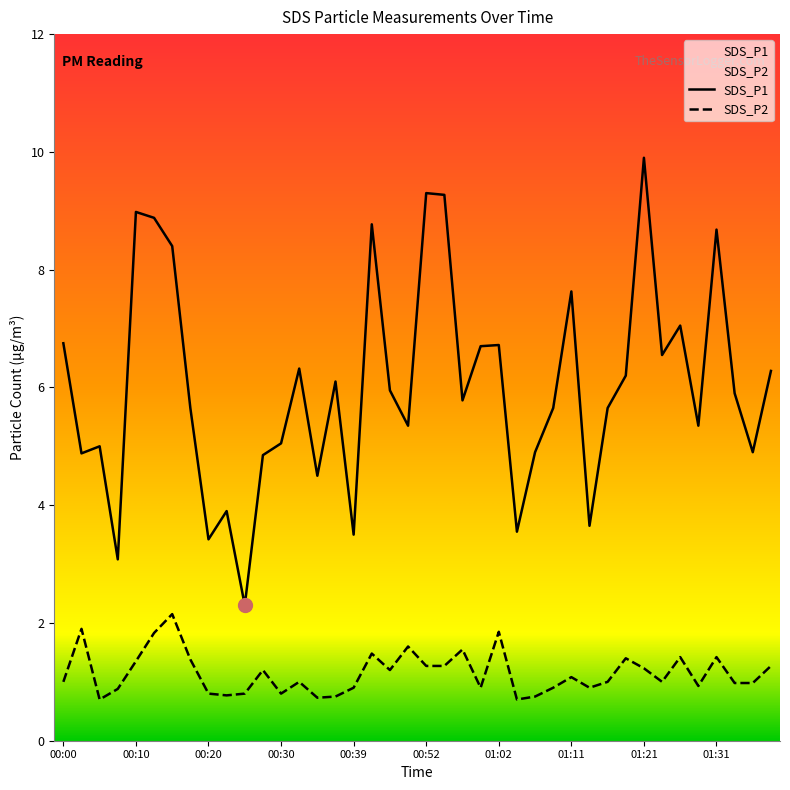

Reading left to right, transcribe all the data shown in this chart.

SDS_P1: 6.8	4.9	5.0	3.1	9.0	8.9	8.4	5.7	3.4	3.9	2.3	4.8	5.0	6.3	4.5	6.1	3.5	8.8	6.0	5.3	9.3	9.3	5.8	6.7	6.7	3.5	4.9	5.7	7.6	3.6	5.7	6.2	9.9	6.5	7.0	5.3	8.7	5.9	4.9	6.3
SDS_P2: 1.0	1.9	0.7	0.9	1.4	1.8	2.1	1.4	0.8	0.8	0.8	1.2	0.8	1.0	0.7	0.8	0.9	1.5	1.2	1.6	1.3	1.3	1.6	0.9	1.9	0.7	0.8	0.9	1.1	0.9	1.0	1.4	1.2	1.0	1.4	0.9	1.4	1.0	1.0	1.3